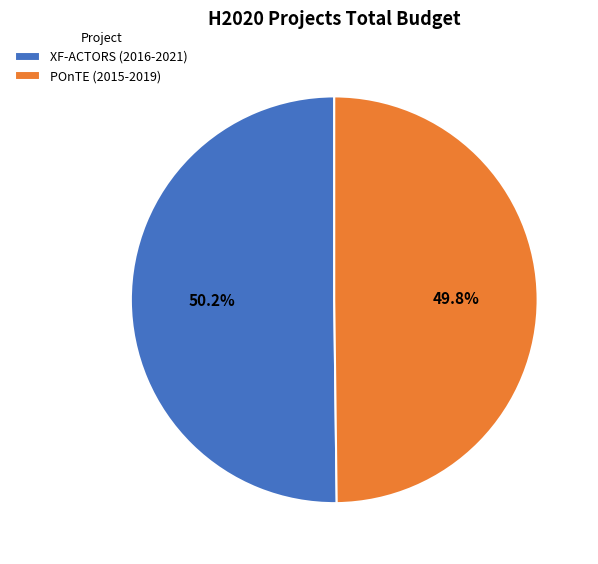

Approximately how many times larger is the value at POnTE (2015-2019) compared to XF-ACTORS (2016-2021)?

1.0